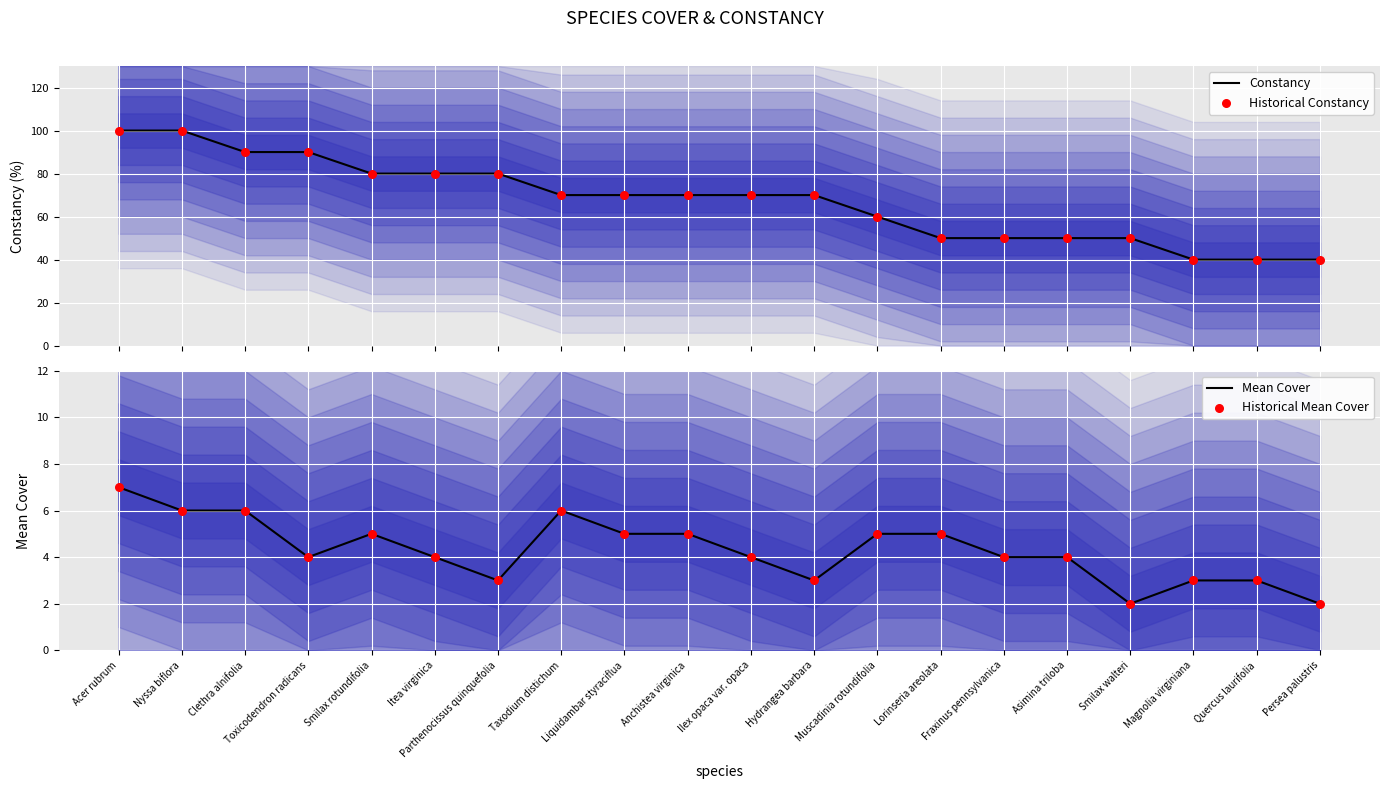

Which series contains the highest Y value?

Constancy